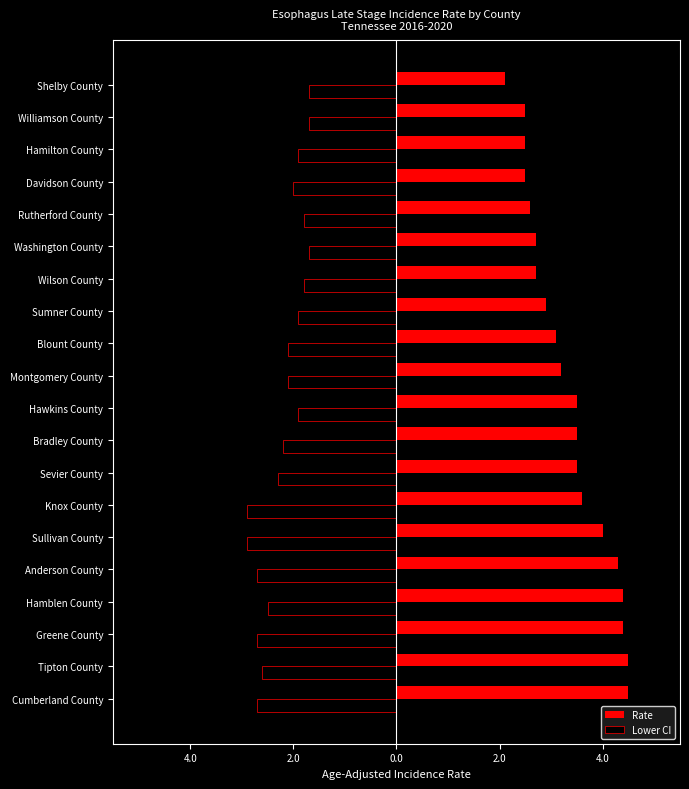

At how many categories does at least one series exceed 1?

20